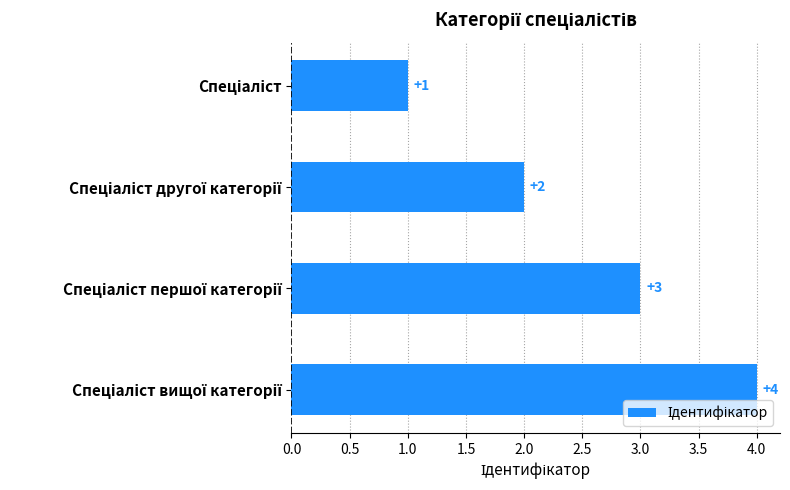

What is the greatest value displayed?

4